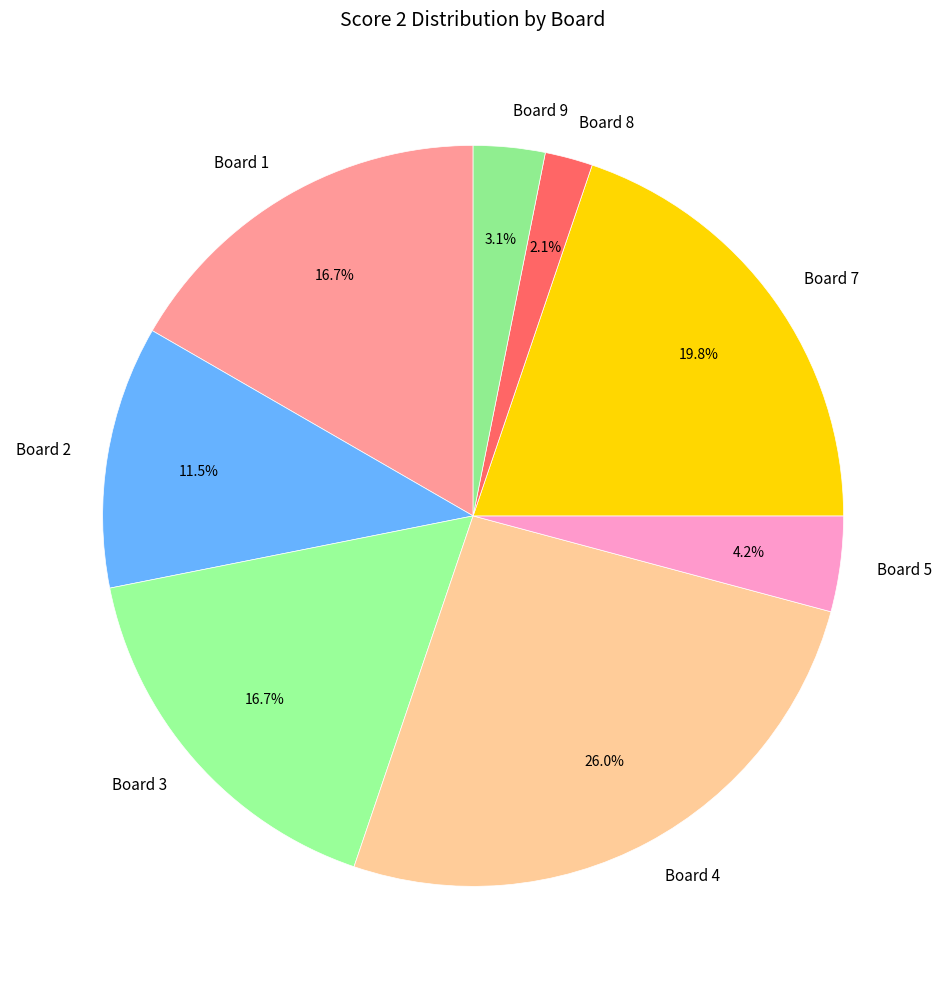

To the nearest percent, what is the average slice percentage?

12%